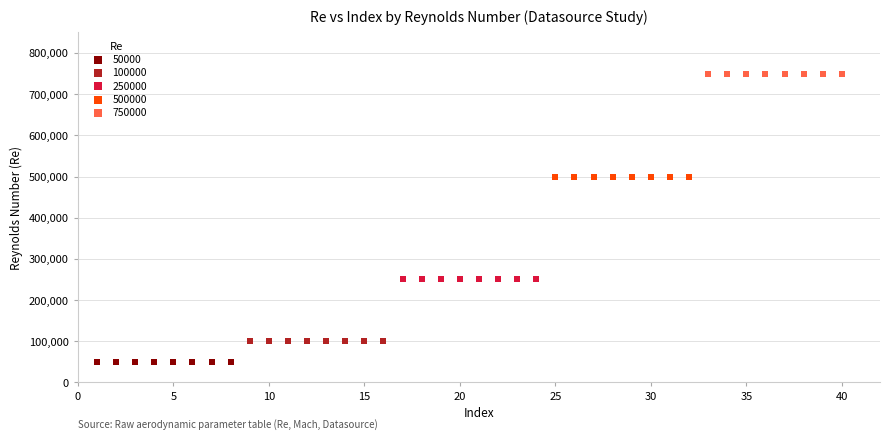

Which series contains the lowest Y value?

50000